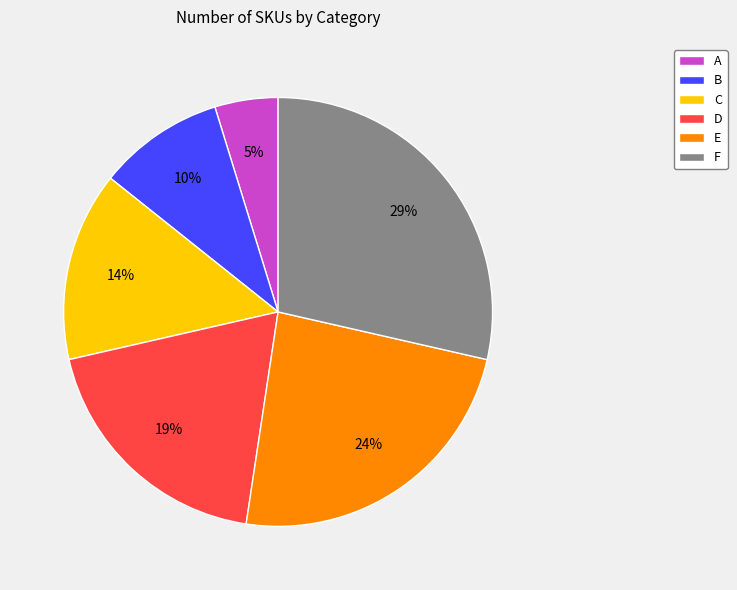

Combined, do B and A account for over 50%?

No